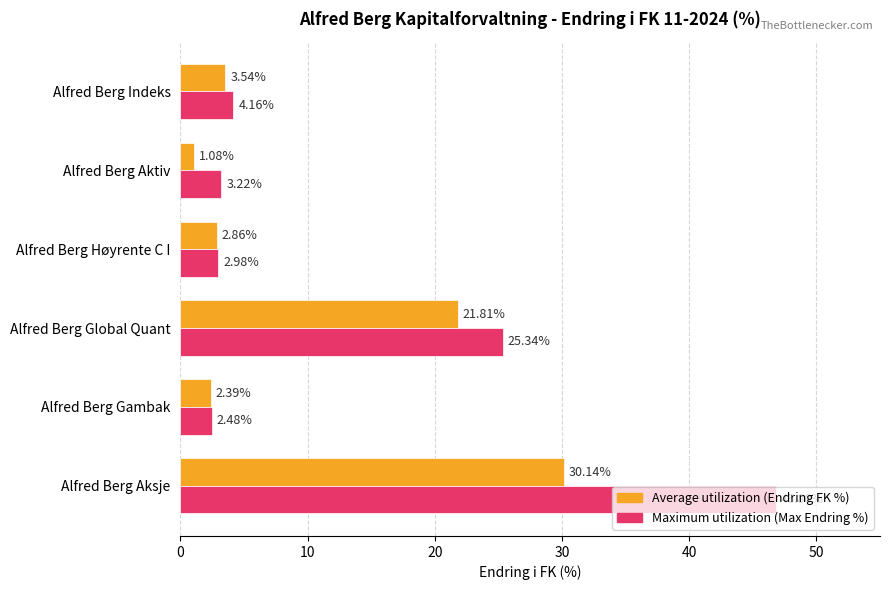

Which series has the largest total across all categories?

Maximum utilization (Max Endring %)